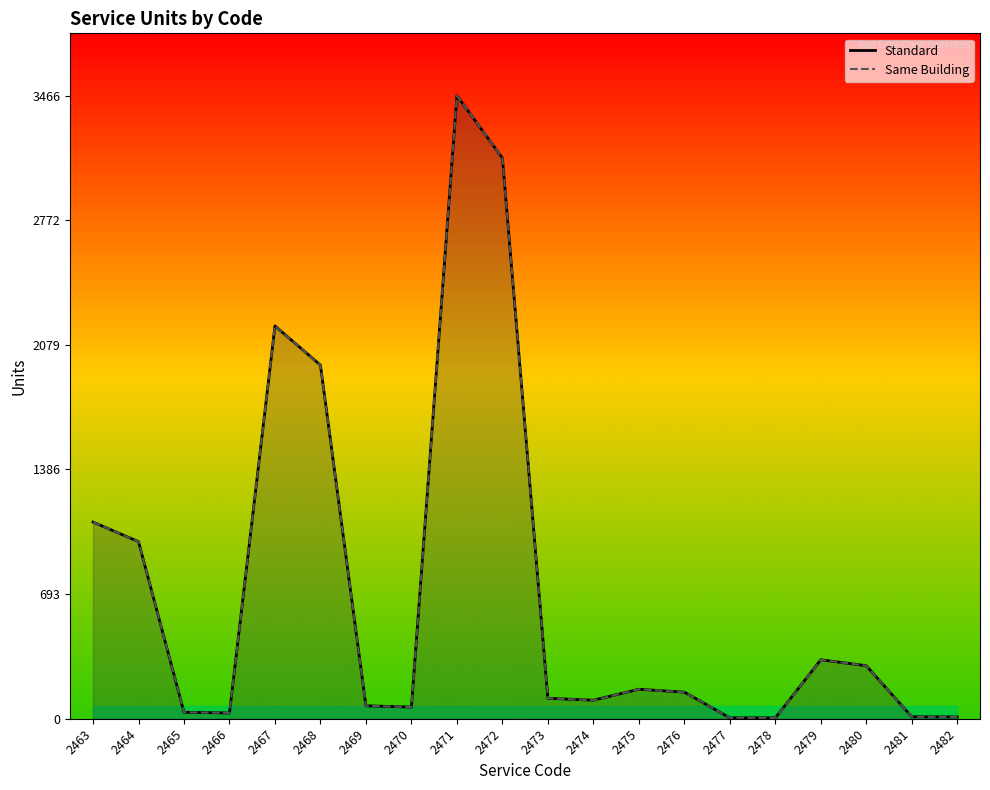

Reading left to right, list all the values displayed in this chart.

Standard: 1094.0	985.0	36.0	32.0	2185.0	1967.0	72.0	65.0	3466.0	3119.0	114.0	103.0	164.0	148.0	5.0	5.0	328.0	295.0	11.0	10.0
Same Building: 1094.0	984.6	36.0	32.4	2185.0	1966.5	72.0	64.8	3466.0	3119.4	114.0	102.6	164.1	147.8	5.4	4.8	327.8	295.1	10.8	9.8